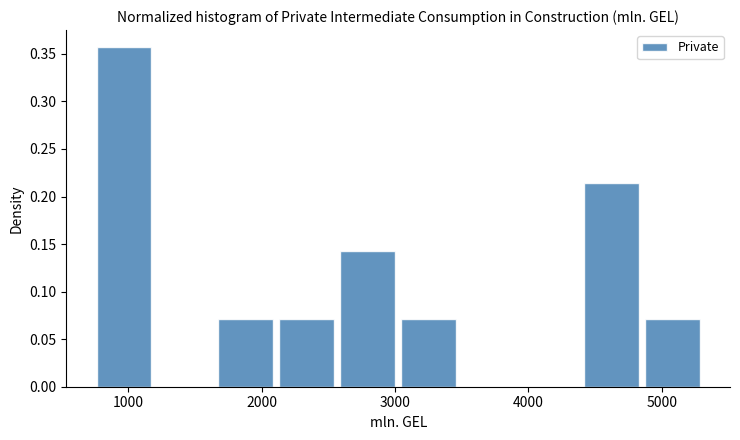

How tall is the bar that spans 3000 to 3500 on the x-axis? Neither the bar edges nor the heights are printed on the chart, so give them approximately, as read against the axes.

0.070